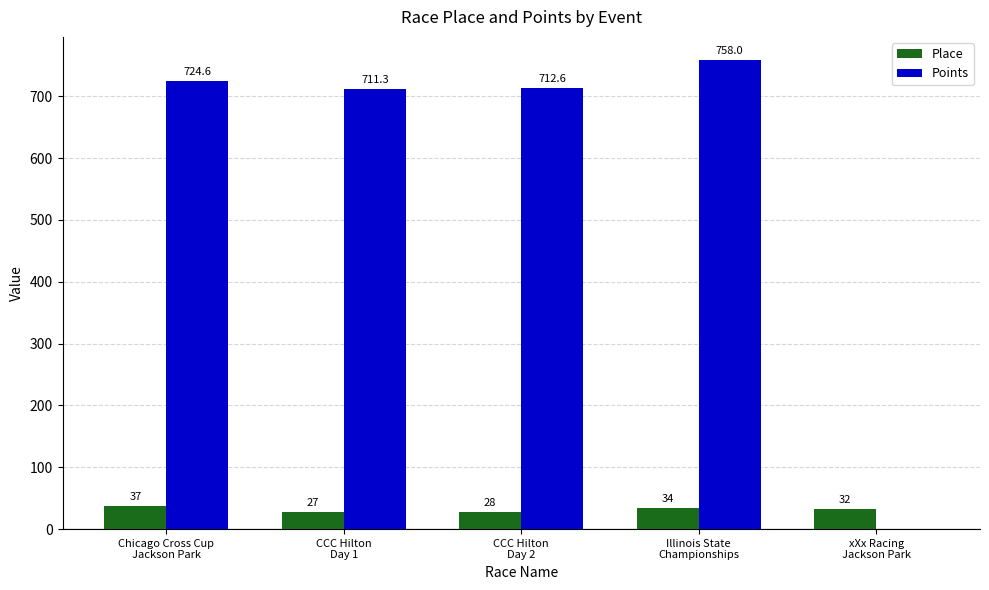

Does the chart contain stacked bars?

No